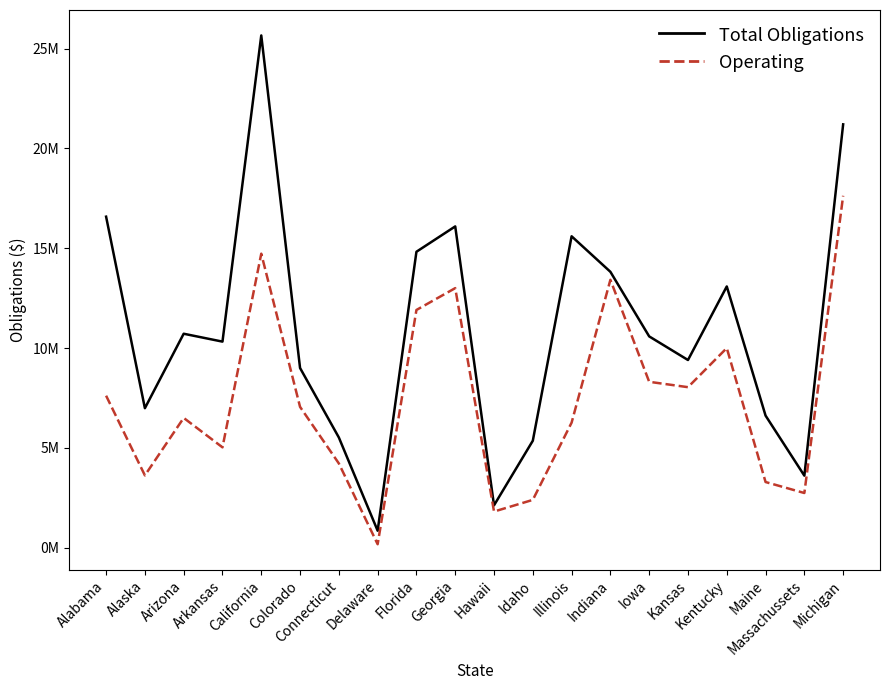

What is the sum of all Operating values?

147822868